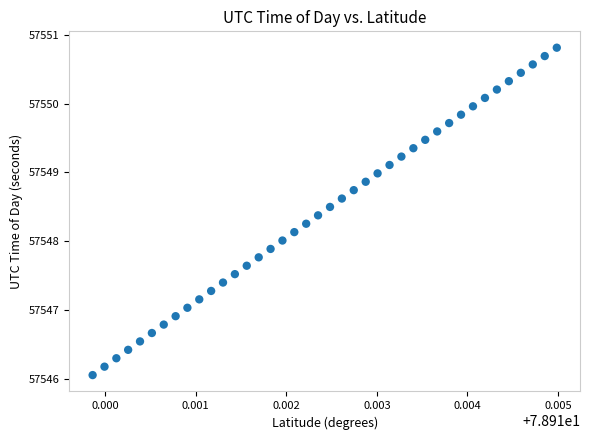

What is the range of Y values (max minus min)?

4.8